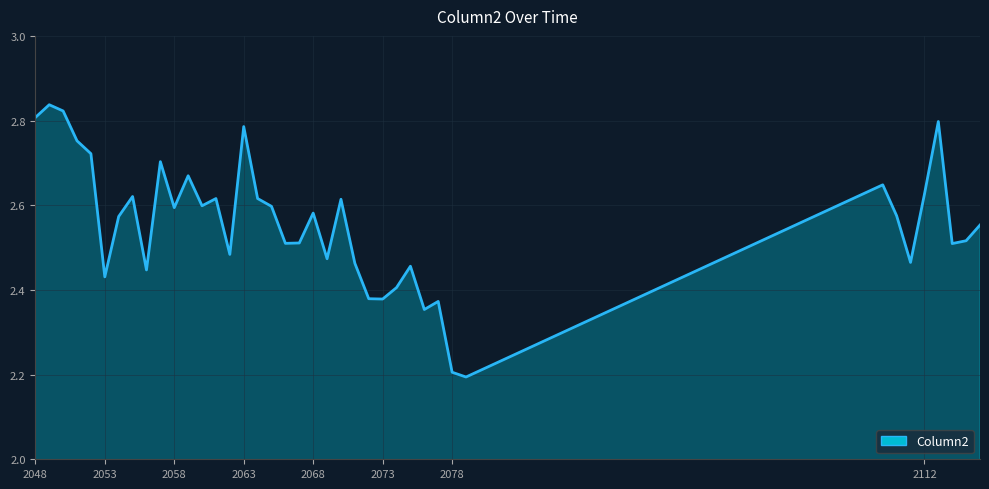

What is the difference between the maximum and minimum values?

0.6